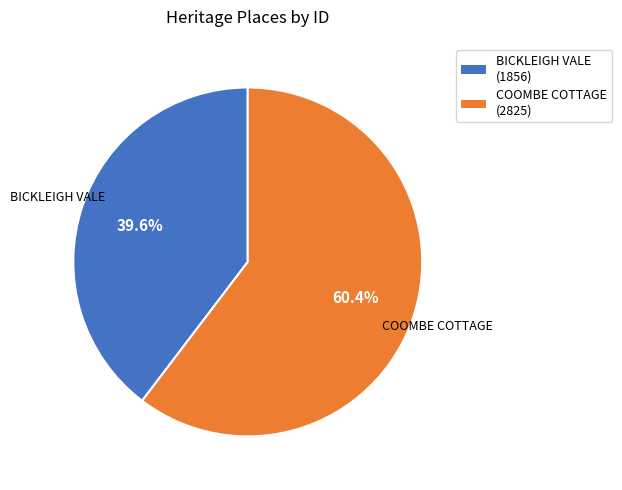

What is the largest slice in the pie chart?

COOMBE COTTAGE